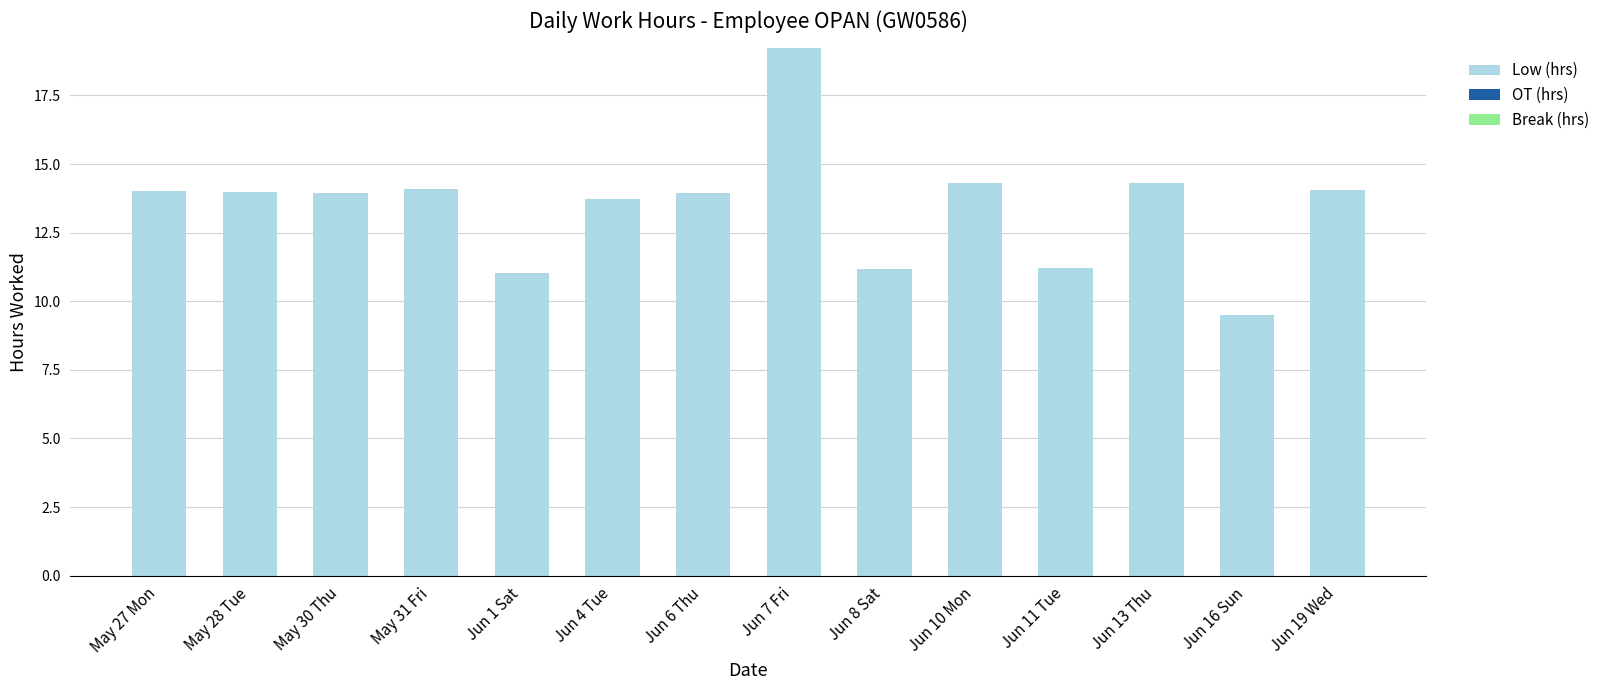

What is the approximate value at Jun 13 Thu?

14.3